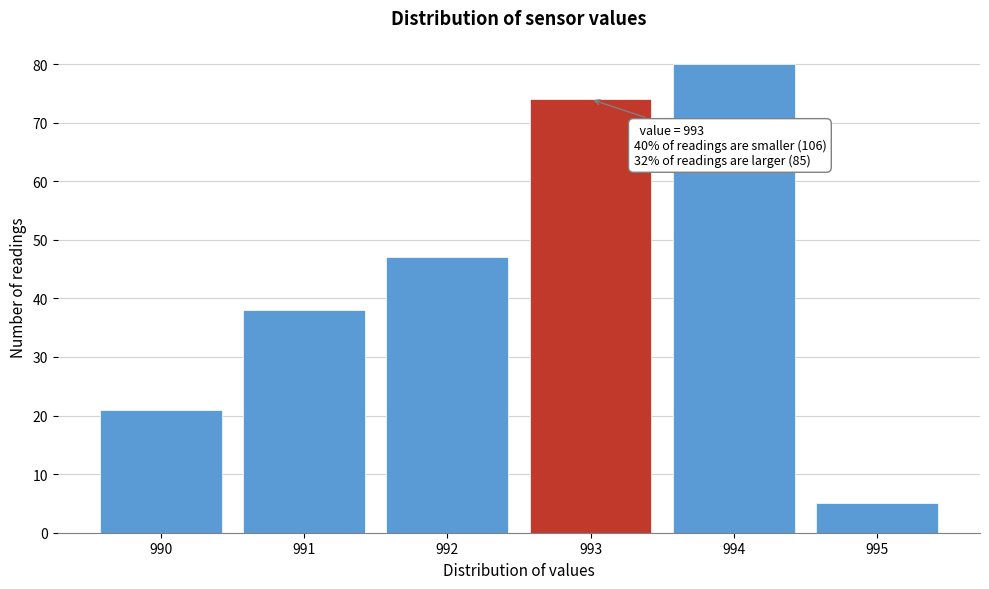

Reading right to left, what are all the values shown in this chart?

5	80	74	47	38	21